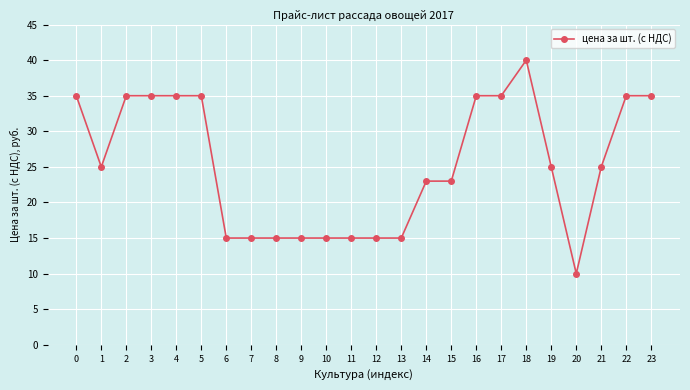

What is the smallest value displayed?

10